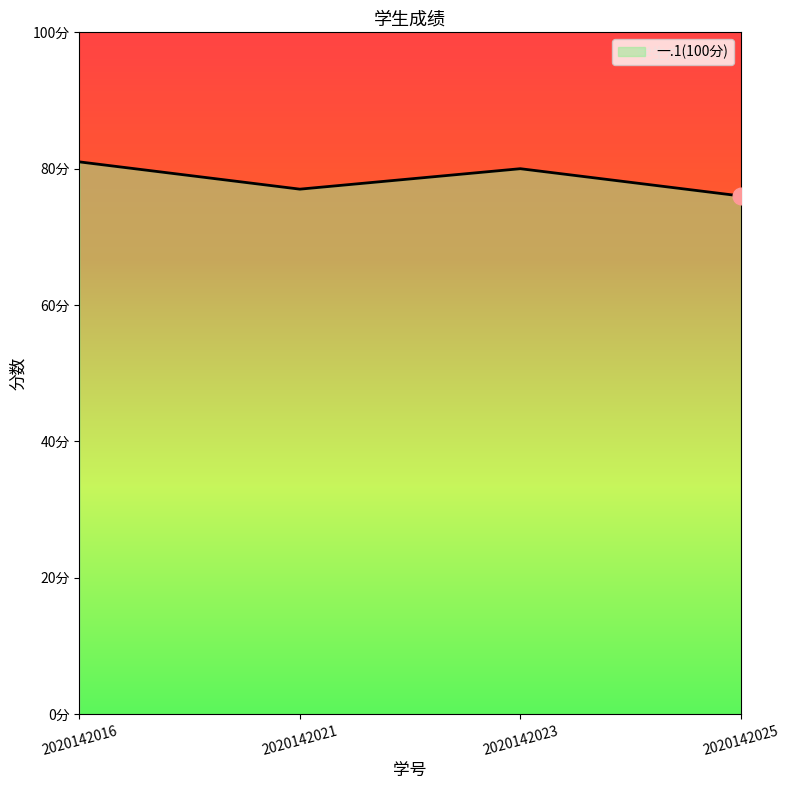

List the labels in order of value, smallest first.

2020142025, 2020142021, 2020142023, 2020142016